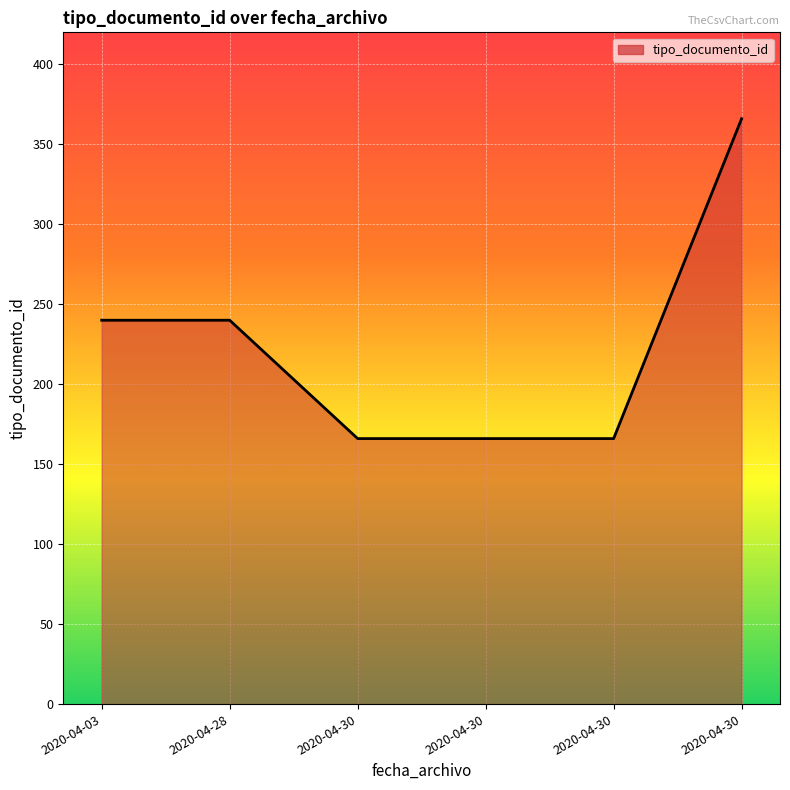

The chart shows a value of 61 at 2020-04-28. True or false?

False